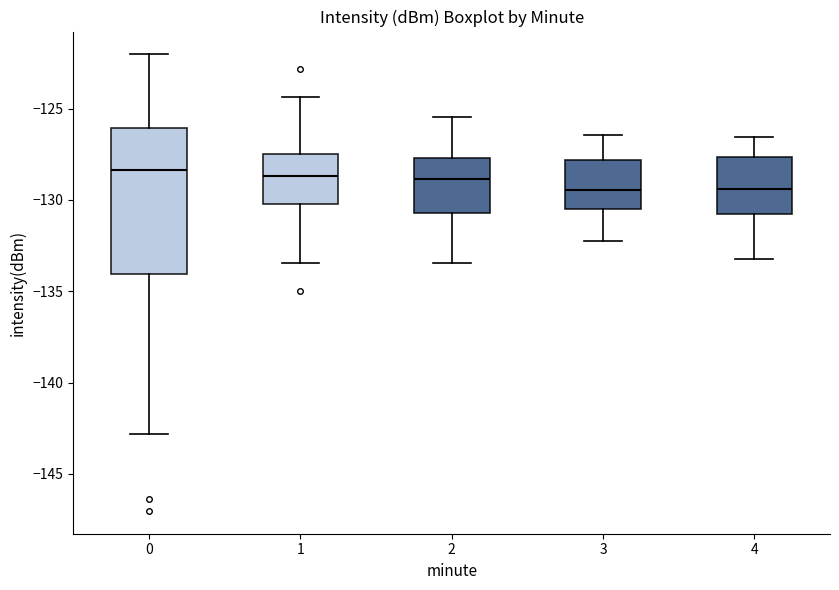

Which box is the tallest, from its lower edge to its upper edge?

0